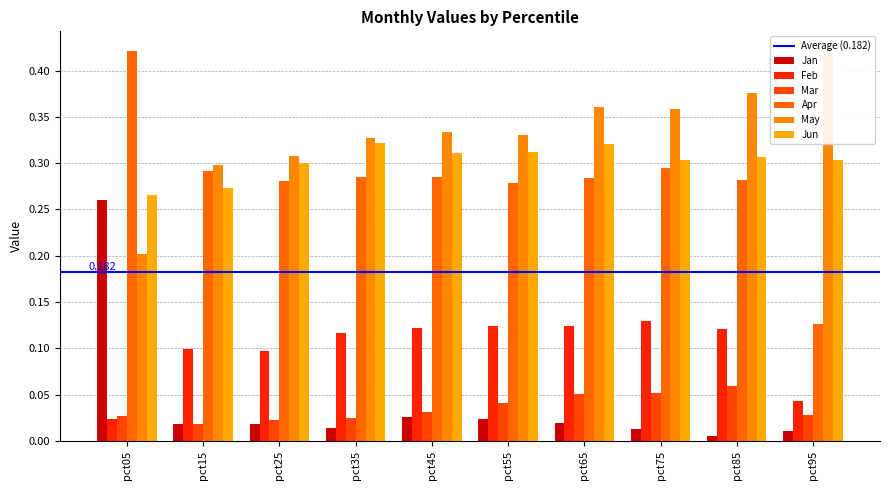

What value does the Jun series have at pct95?

0.3